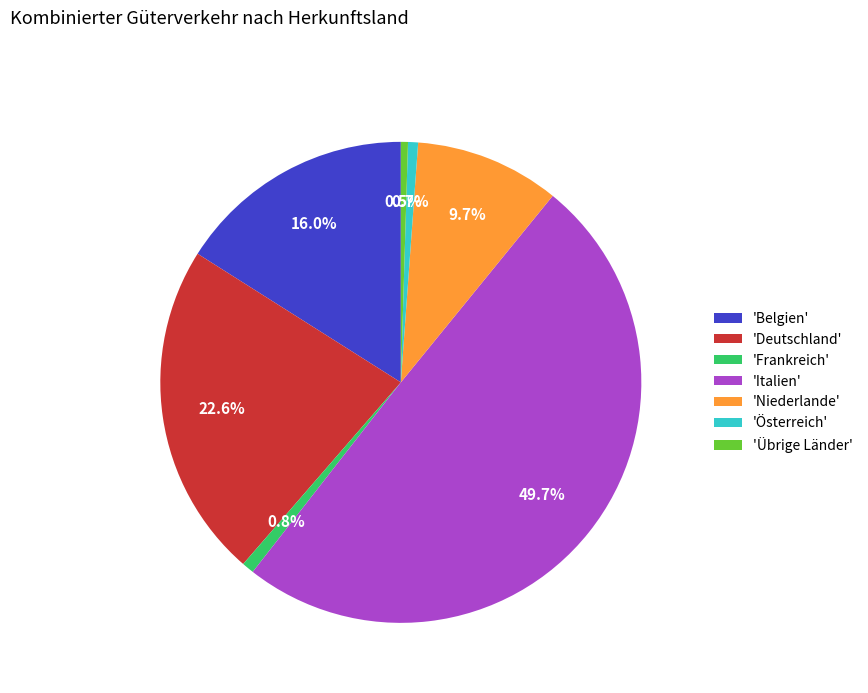

Which slice is the largest?

'Italien'